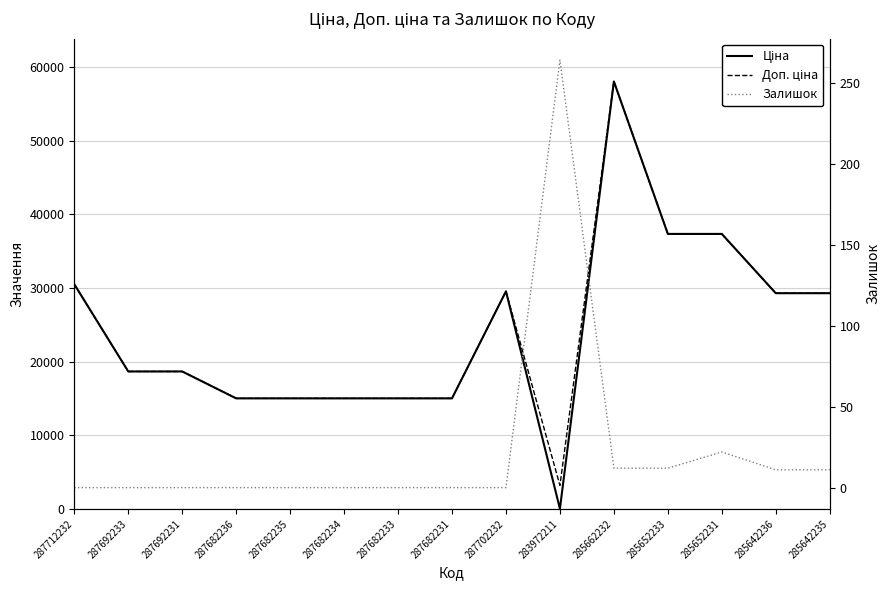

What is the label of the 13th point from the left?

285652231